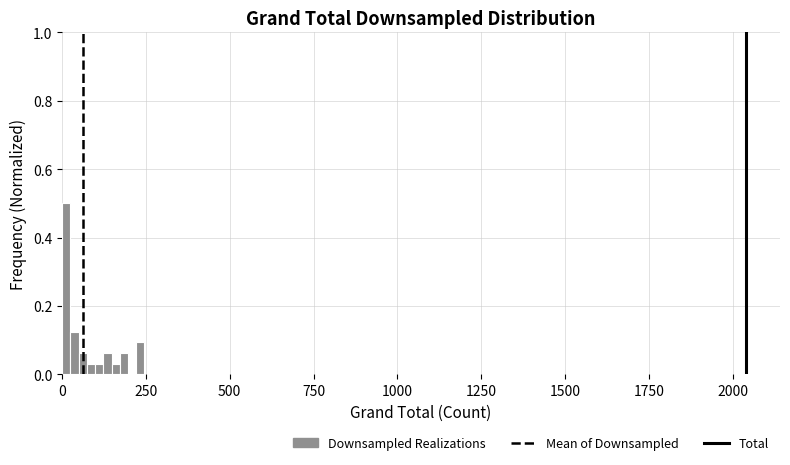

Around what value on the x-axis is the tallest bar? Give the approximate position of its centre, as read against the axis.

0